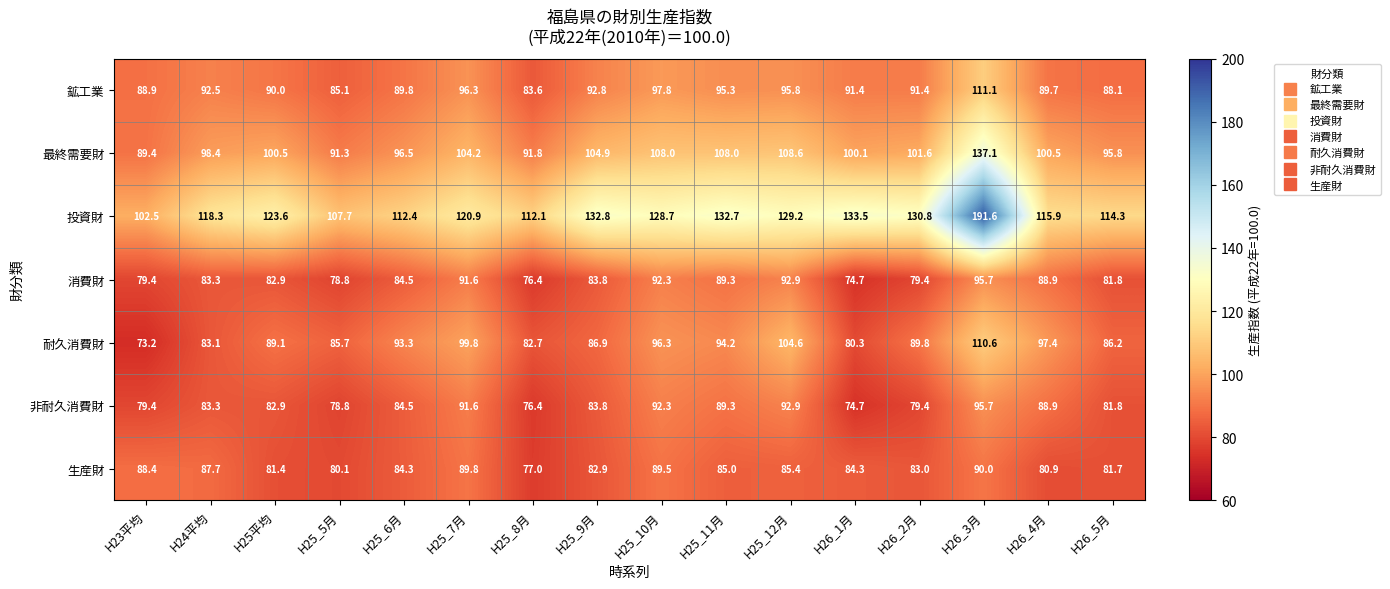

The 投資財 series shows 71.4 at H25_12月. True or false?

False